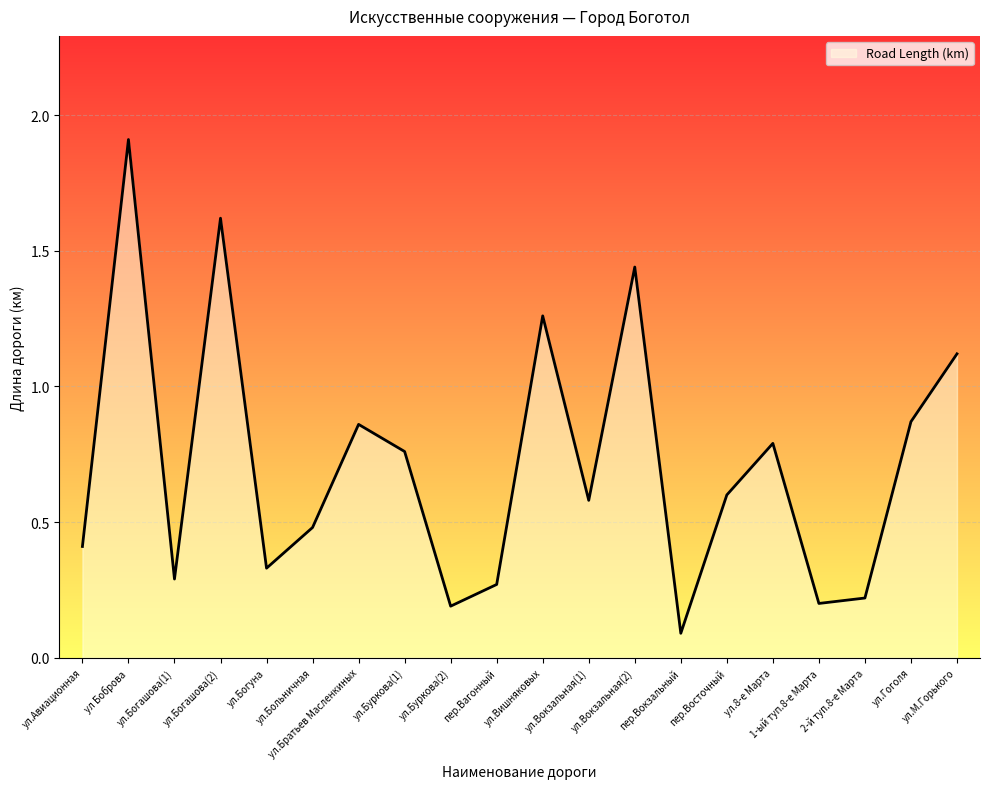

What is the greatest value displayed?

1.9